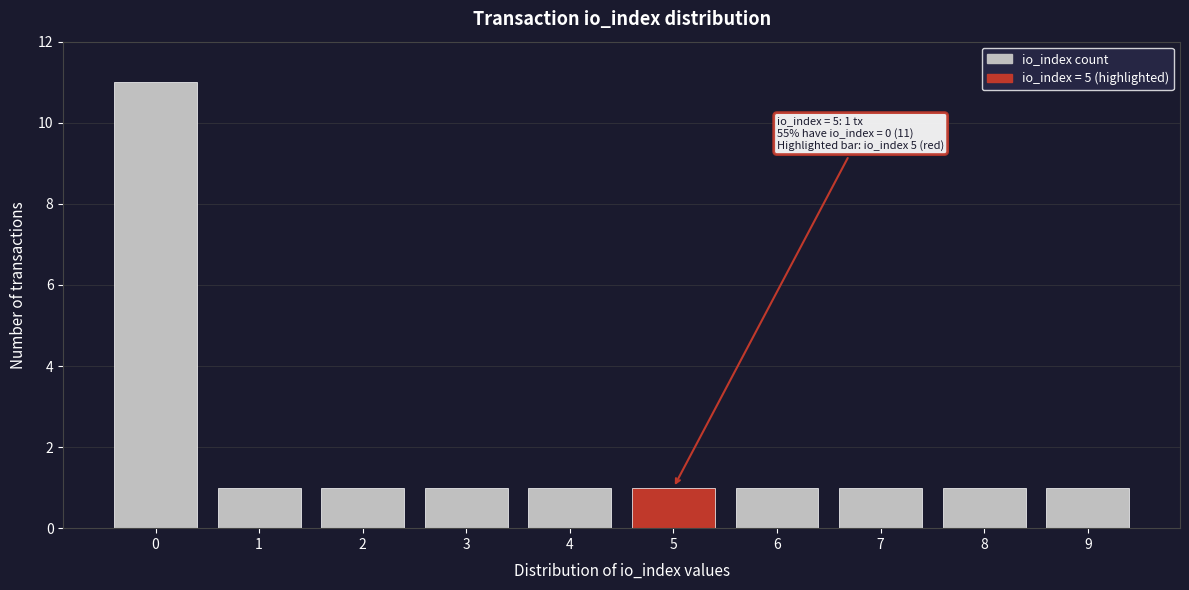

Reading left to right, transcribe all the data shown in this chart.

0=11	1=1	2=1	3=1	4=1	5=1	6=1	7=1	8=1	9=1